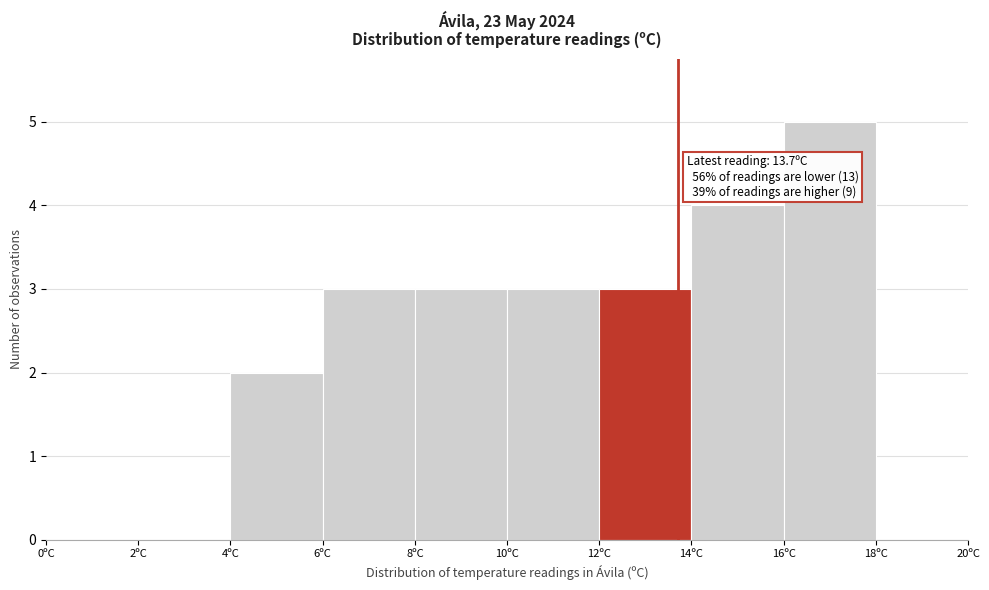

Which range on the x-axis has the tallest bar?

16 to 18